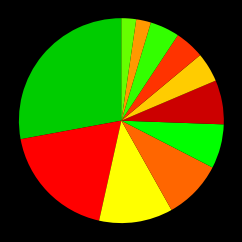

Does any single category account for the majority?

No